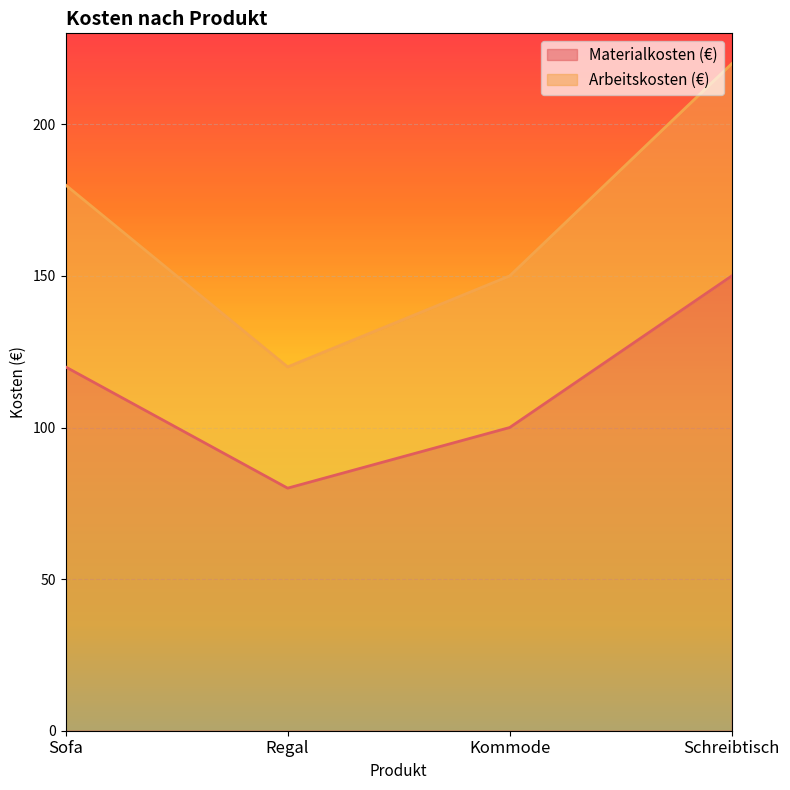

Which series has the widest spread of values?

Arbeitskosten